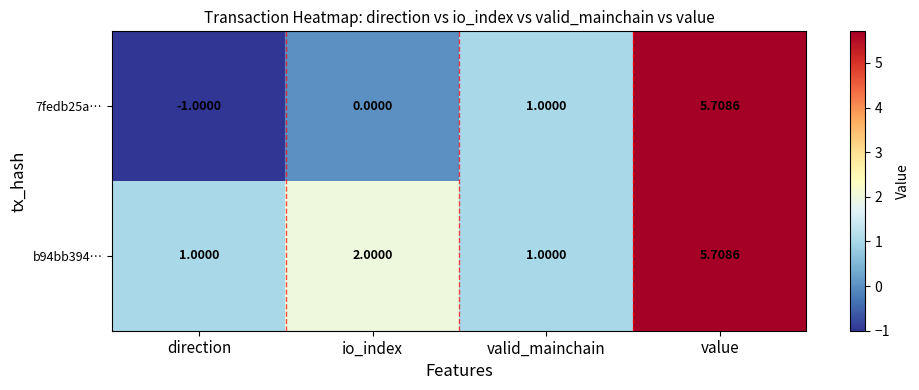

Is the value of 7fedb25a… at io_index greater than the value of b94bb394… at direction?

No